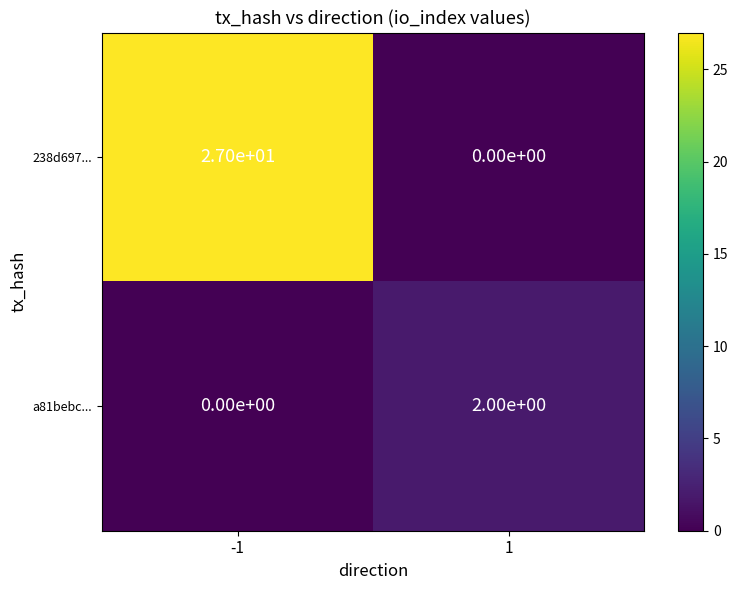

Reading left to right, extract all data points from this chart.

238d697...: -1=27	1=0
a81bebc...: -1=0	1=2